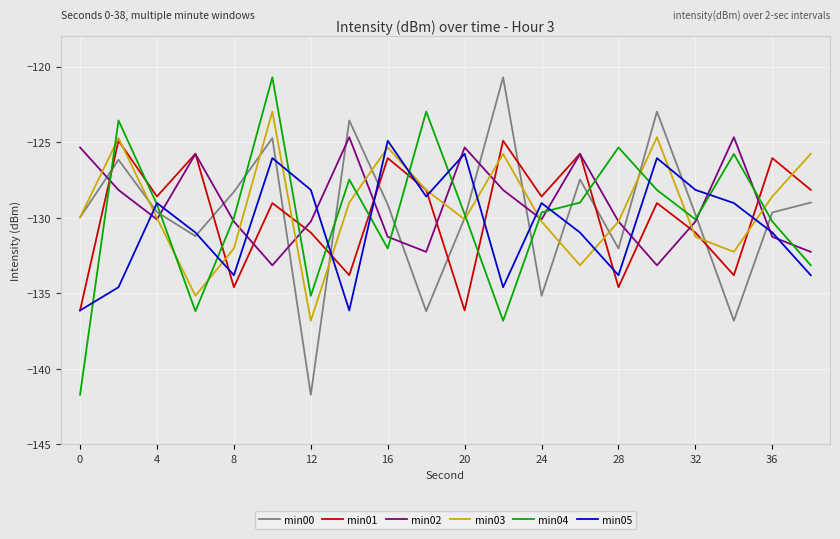

True or false: min05 and min02 cross at least once.

True